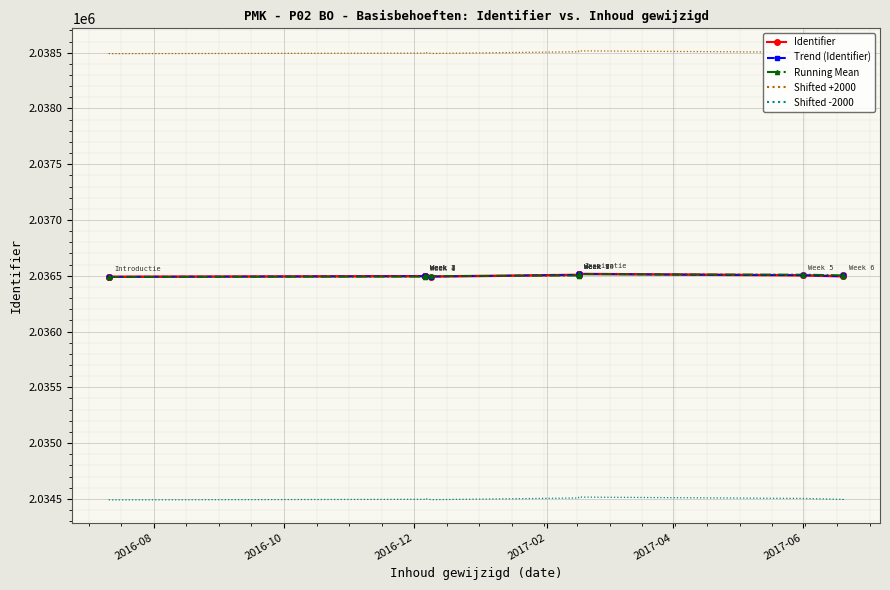

True or false: Shifted -2000 and Identifier intersect in this chart.

False